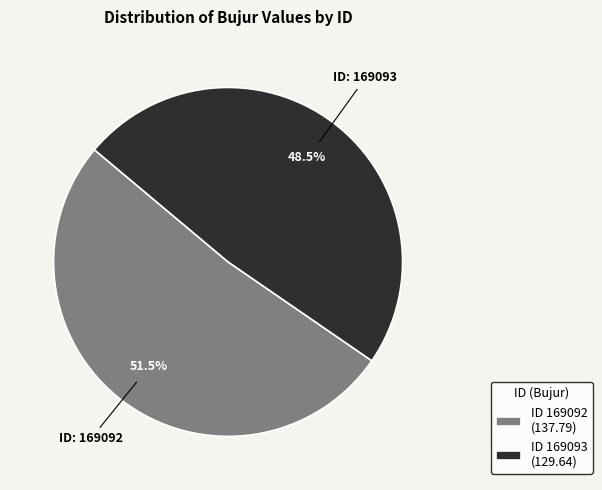

To the nearest percent, what is the difference between the largest and smallest slice percentages?

3%